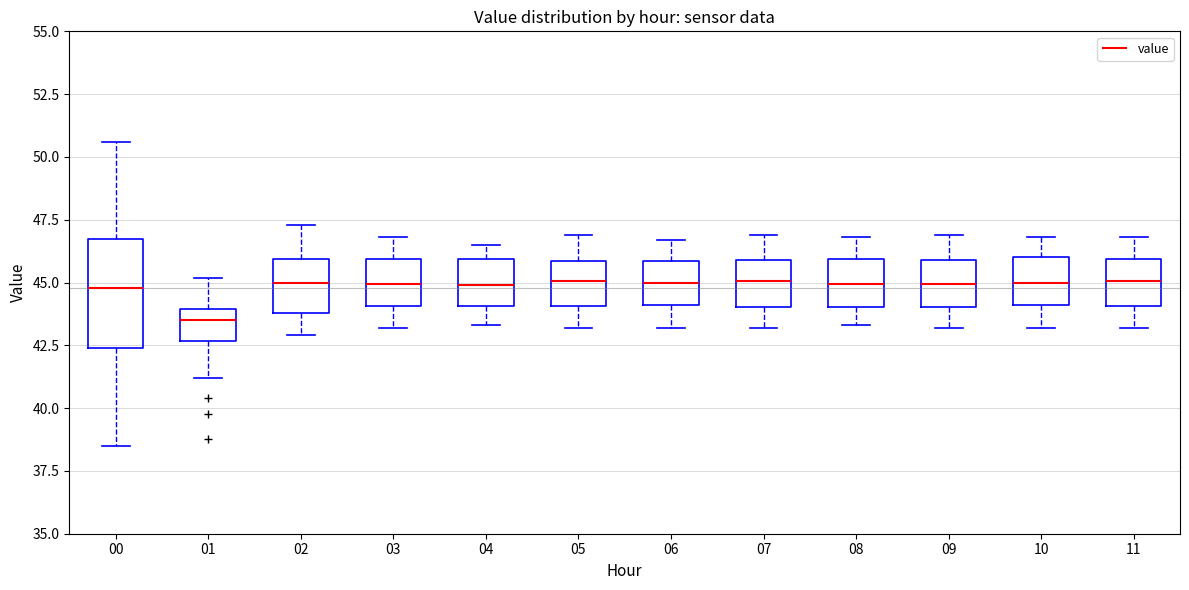

Which box is the tallest, from its lower edge to its upper edge?

00